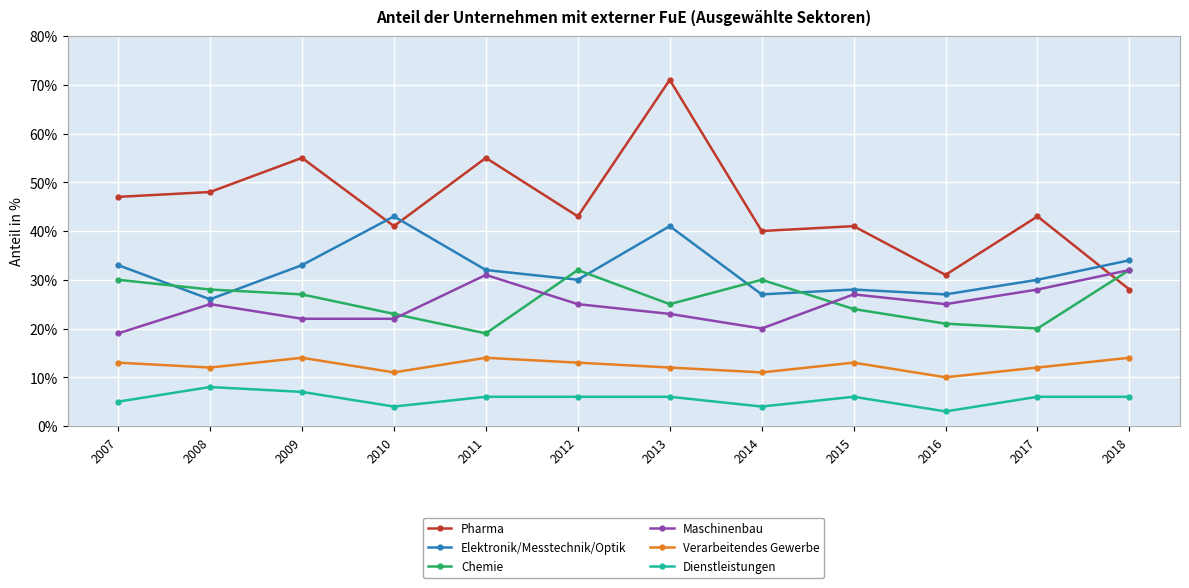

Reading left to right, what are all the values shown in this chart?

Pharma: 47	48	55	41	55	43	71	40	41	31	43	28
Elektronik/Messtechnik/Optik: 33	26	33	43	32	30	41	27	28	27	30	34
Chemie: 30	28	27	23	19	32	25	30	24	21	20	32
Maschinenbau: 19	25	22	22	31	25	23	20	27	25	28	32
Verarbeitendes Gewerbe: 13	12	14	11	14	13	12	11	13	10	12	14
Dienstleistungen: 5	8	7	4	6	6	6	4	6	3	6	6